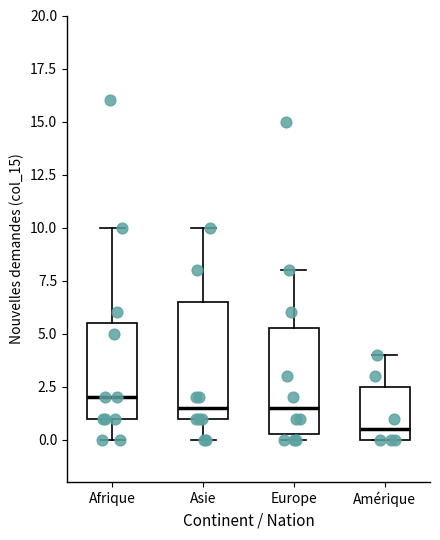

Which box's median line is the lowest?

Amérique